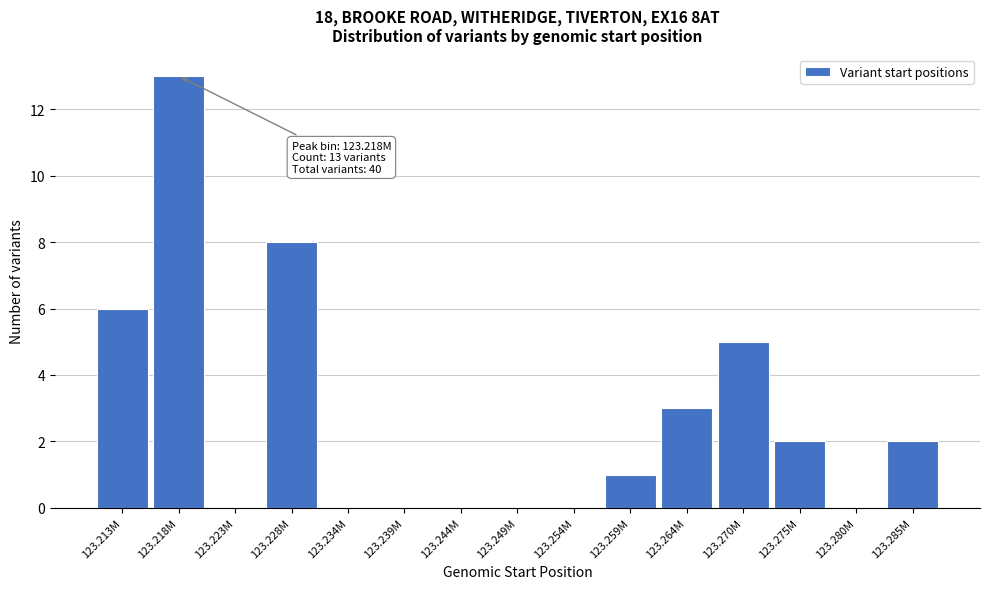

Reading left to right, what are all the values shown in this chart?

123.213M=6	123.218M=13	123.223M=0	123.228M=8	123.234M=0	123.239M=0	123.244M=0	123.249M=0	123.254M=0	123.259M=1	123.264M=3	123.270M=5	123.275M=2	123.280M=0	123.285M=2